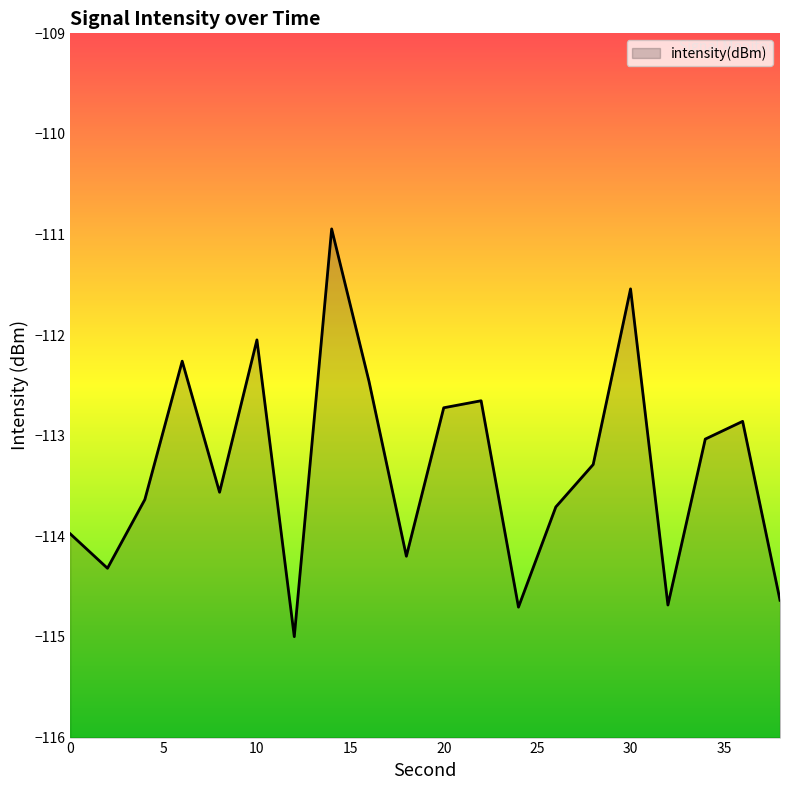

How many interior local peaks (higher than both neighbors) does the data have?

6